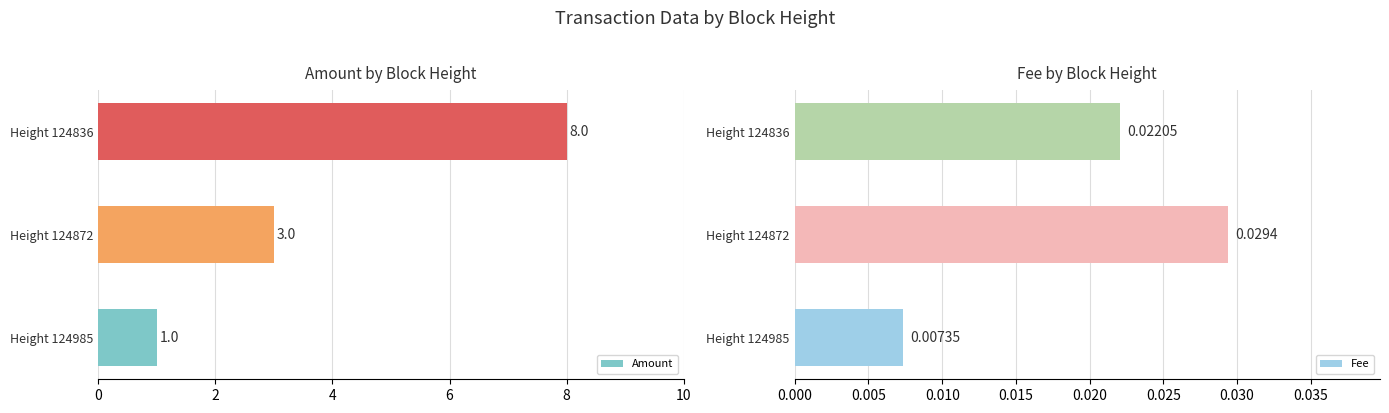

How many Amount values are between 1 and 8?

3